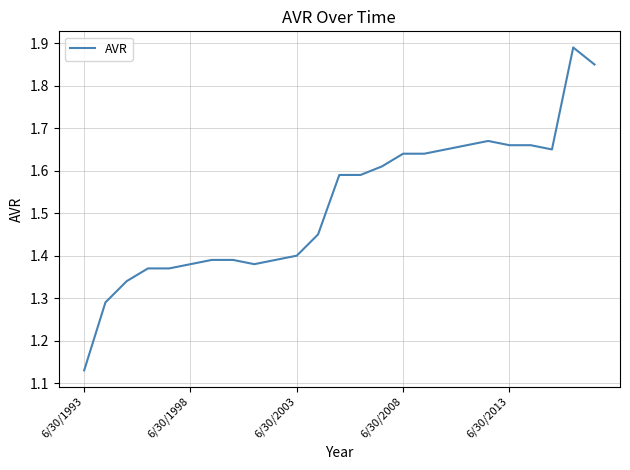

Does the chart have visible grid lines?

Yes